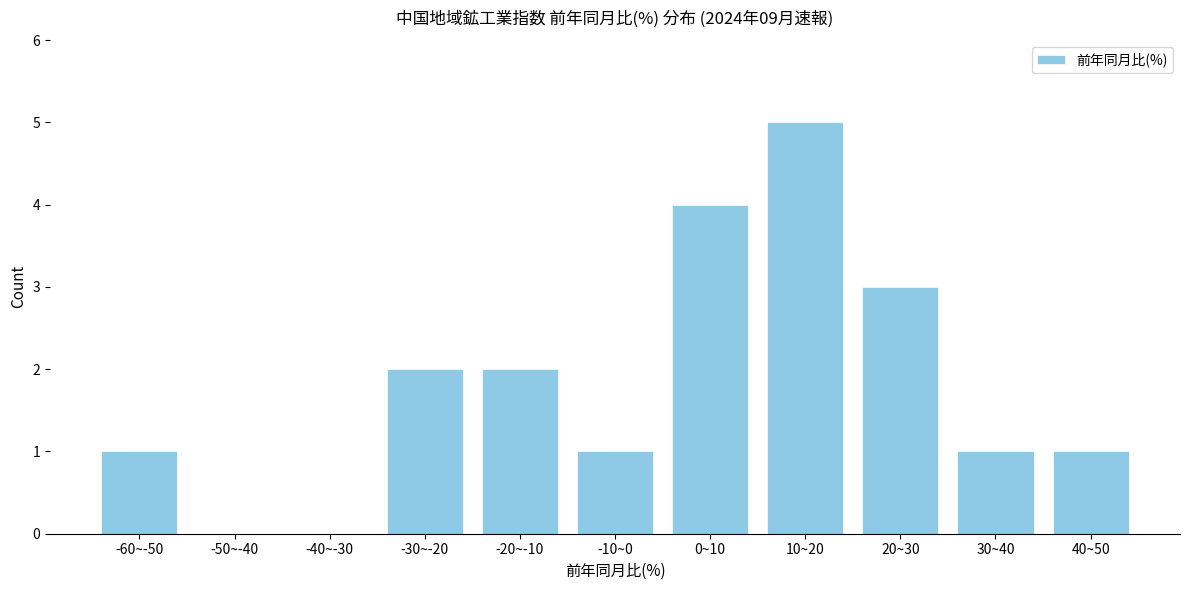

Reading right to left, extract all data points from this chart.

40~50=1	30~40=1	20~30=3	10~20=5	0~10=4	-10~0=1	-20~-10=2	-30~-20=2	-40~-30=0	-50~-40=0	-60~-50=1